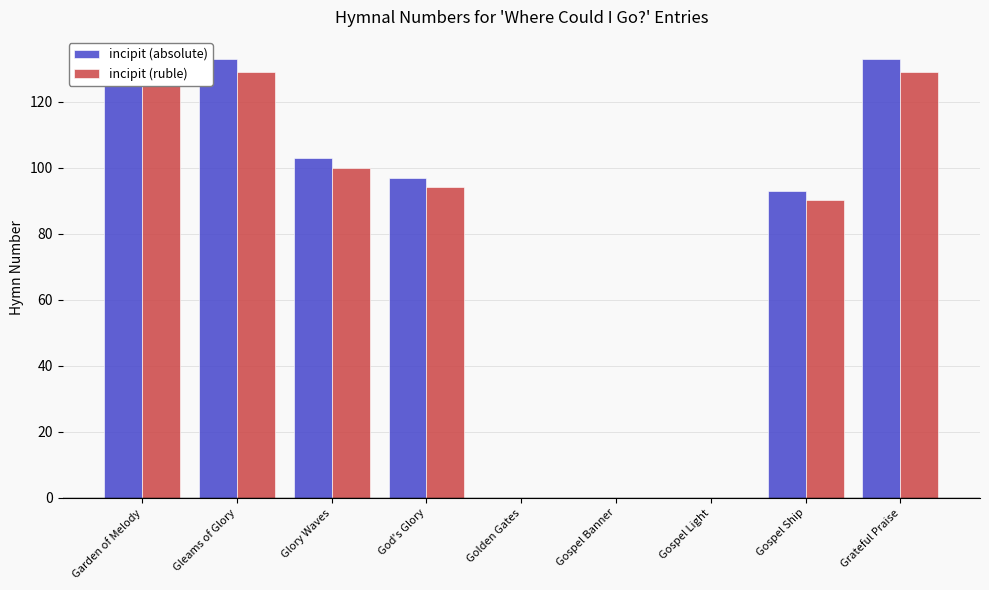

Rank the series by their maximum value, from highest to lowest.

incipit (absolute), incipit (ruble)